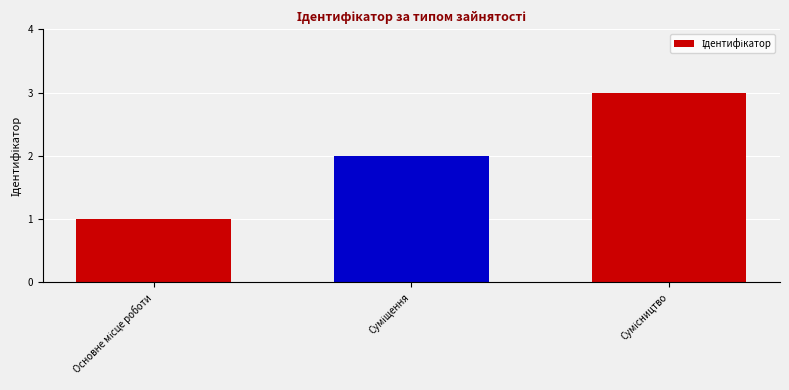

Reading right to left, list all the values displayed in this chart.

3	2	1